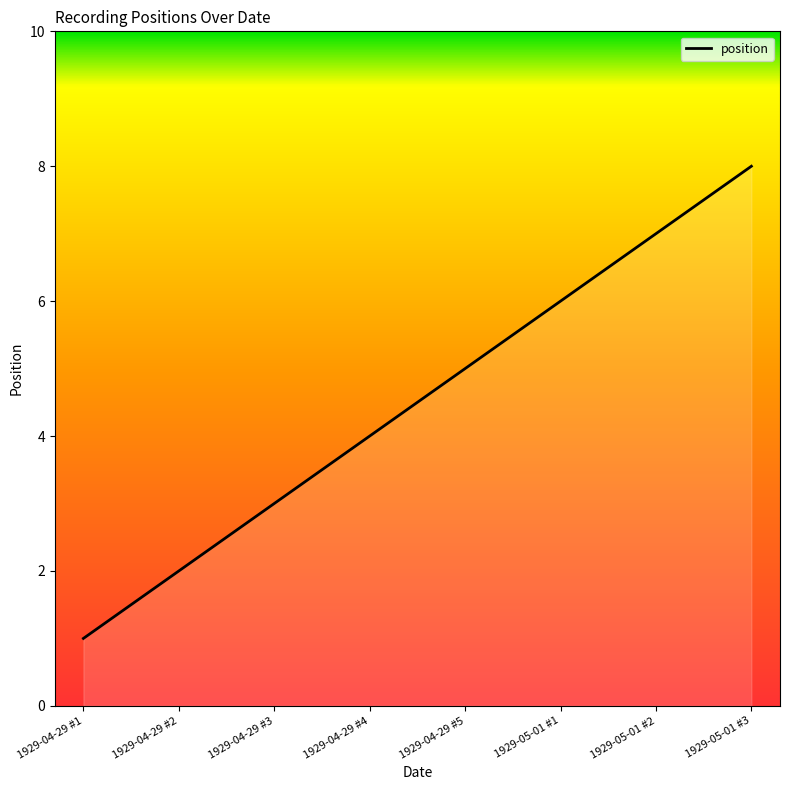

What is the sum of all values?

36